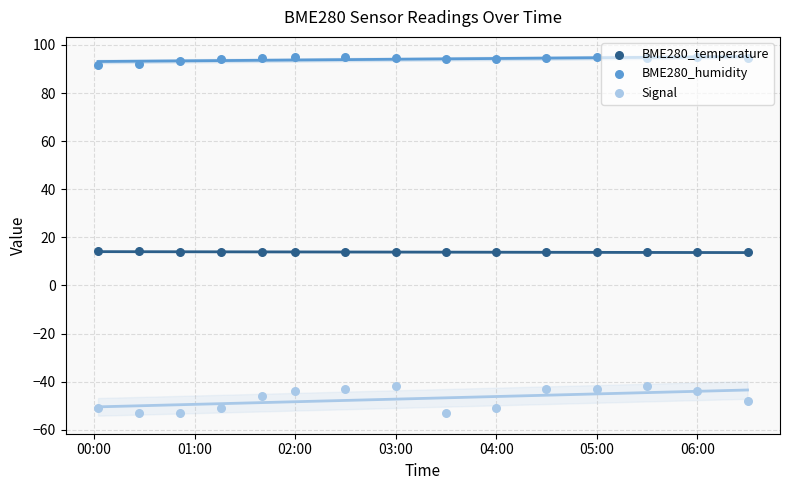

Is the value of BME280_humidity at 05:00 greater than the value of BME280_temperature at 12?

Yes